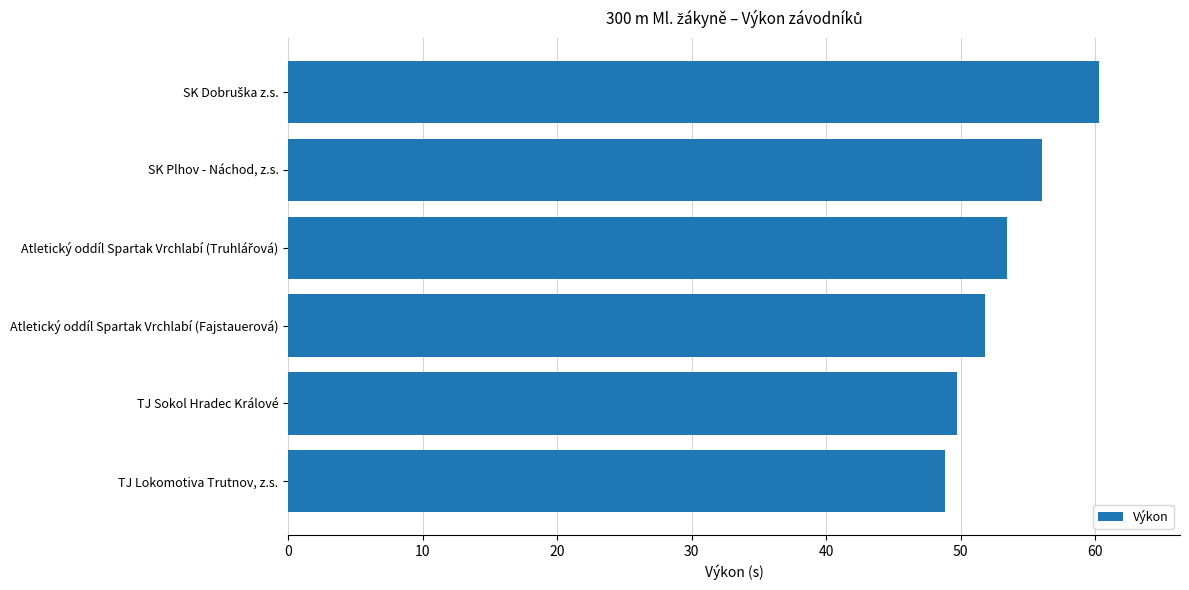

What value does the data have at TJ Sokol Hradec Králové?

49.7